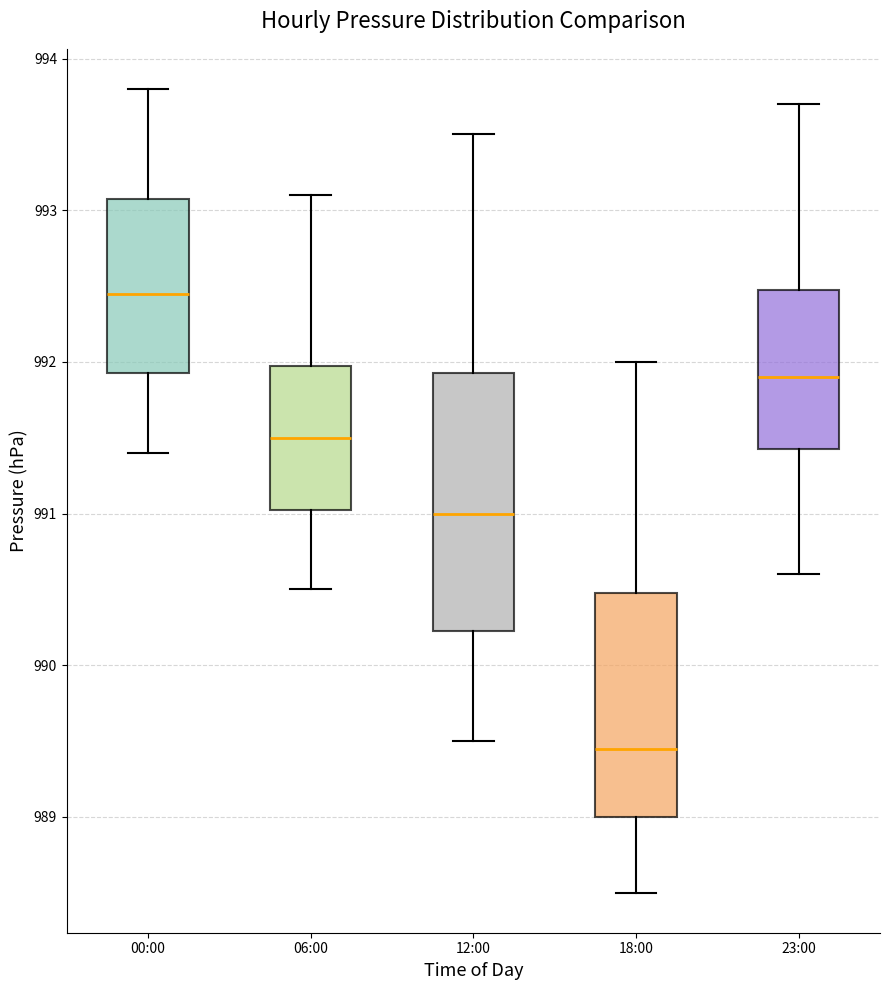

Reading left to right, transcribe this box plot: for each box, give where its median line is, the range the box spans, and where its two whiskers end, as read against the y-axis. The values are not printed on the chart, so give them approximately, as read against the axis.

00:00: median 992.5, box 991.9 to 993.1, whiskers 991.4 to 993.8
06:00: median 991.5, box 991.0 to 992.0, whiskers 990.5 to 993.1
12:00: median 991.0, box 990.2 to 991.9, whiskers 989.5 to 993.5
18:00: median 989.5, box 989.0 to 990.5, whiskers 988.5 to 992.0
23:00: median 991.9, box 991.4 to 992.5, whiskers 990.6 to 993.7